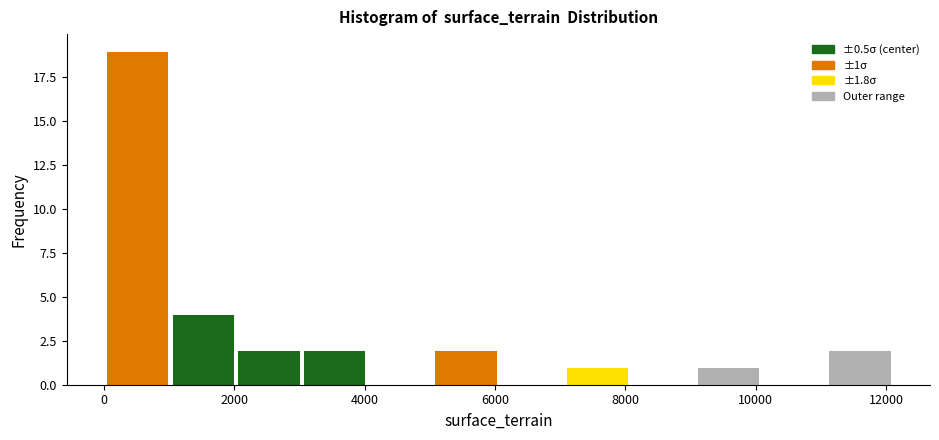

Over which range of the x-axis is the bar tallest?

0 to 1000